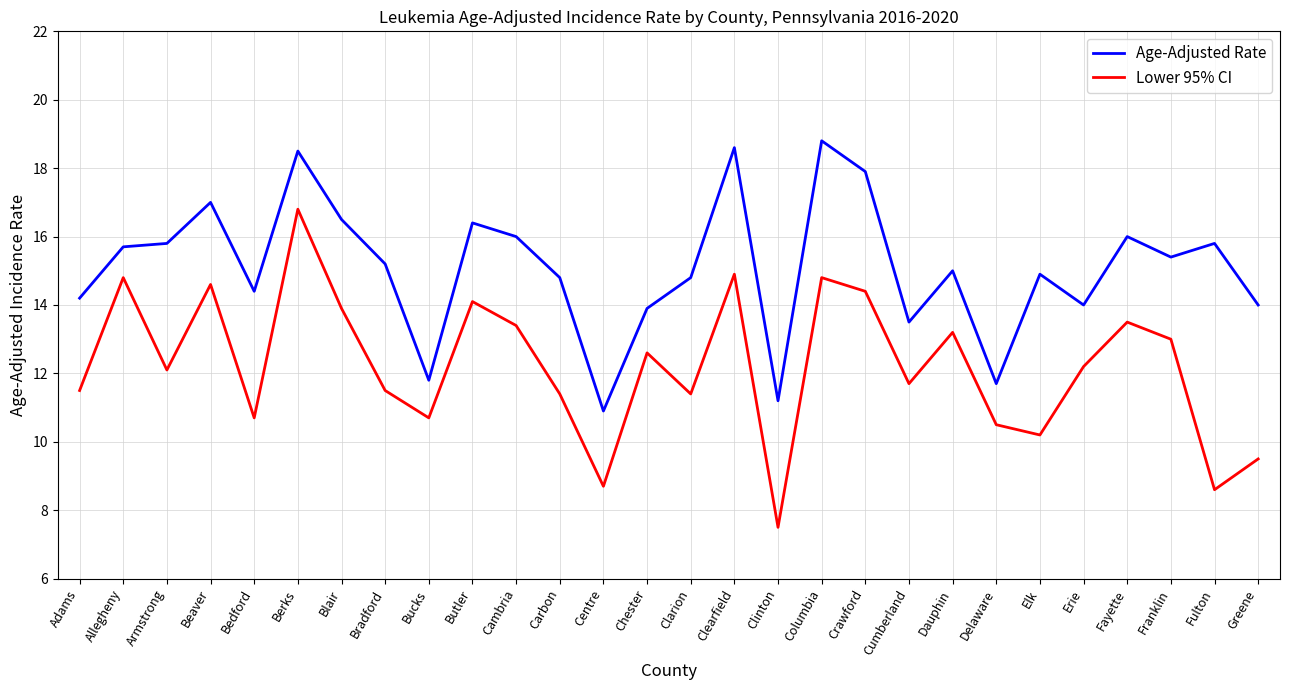

What is the difference between the maximum and minimum values in the Age-Adjusted Rate series?

7.9